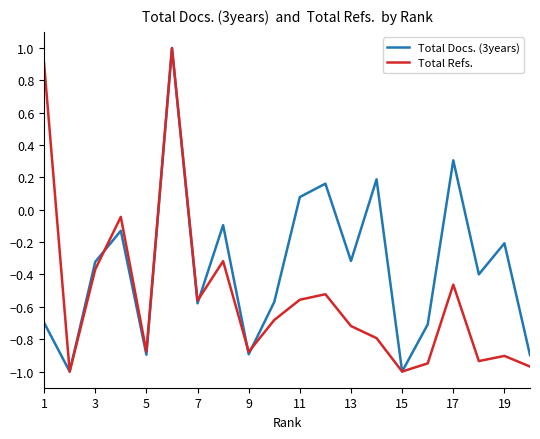

List the series in order of their overall mean, lowest first.

Total Refs., Total Docs. (3years)